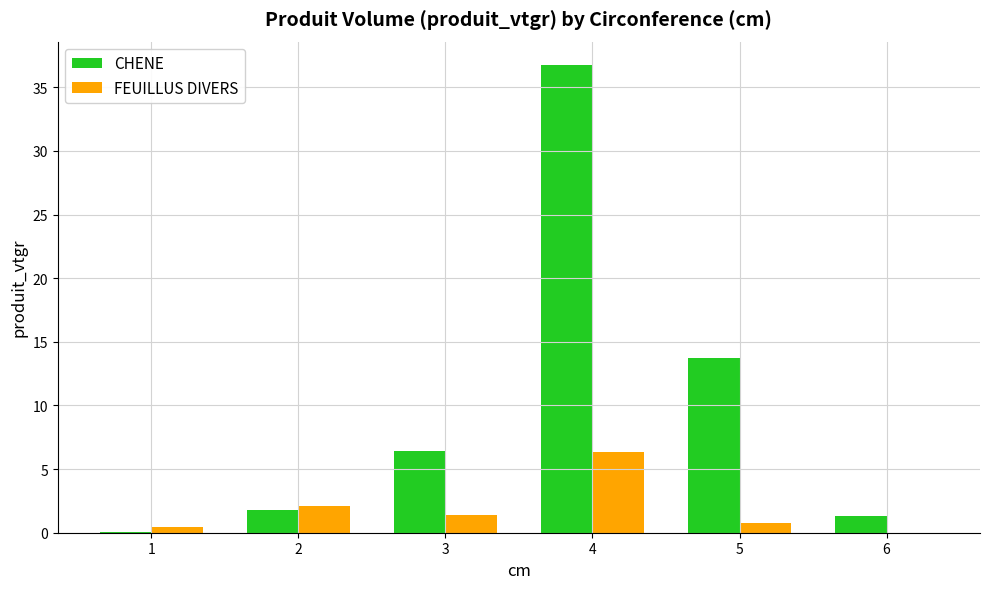

True or false: CHENE has a value of 1.3 at 3.

False